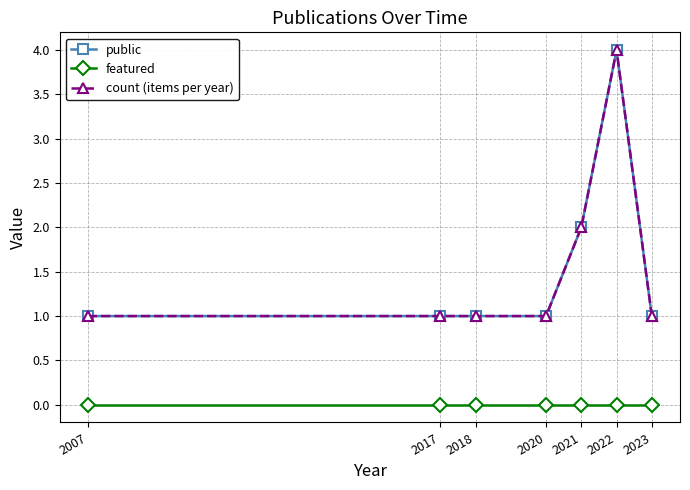

Reading left to right, transcribe all the data shown in this chart.

public: 2007=1	2017=1	2018=1	2020=1	2021=2	2022=4	2023=1
featured: 2007=0	2017=0	2018=0	2020=0	2021=0	2022=0	2023=0
count (items per year): 2007=1	2017=1	2018=1	2020=1	2021=2	2022=4	2023=1